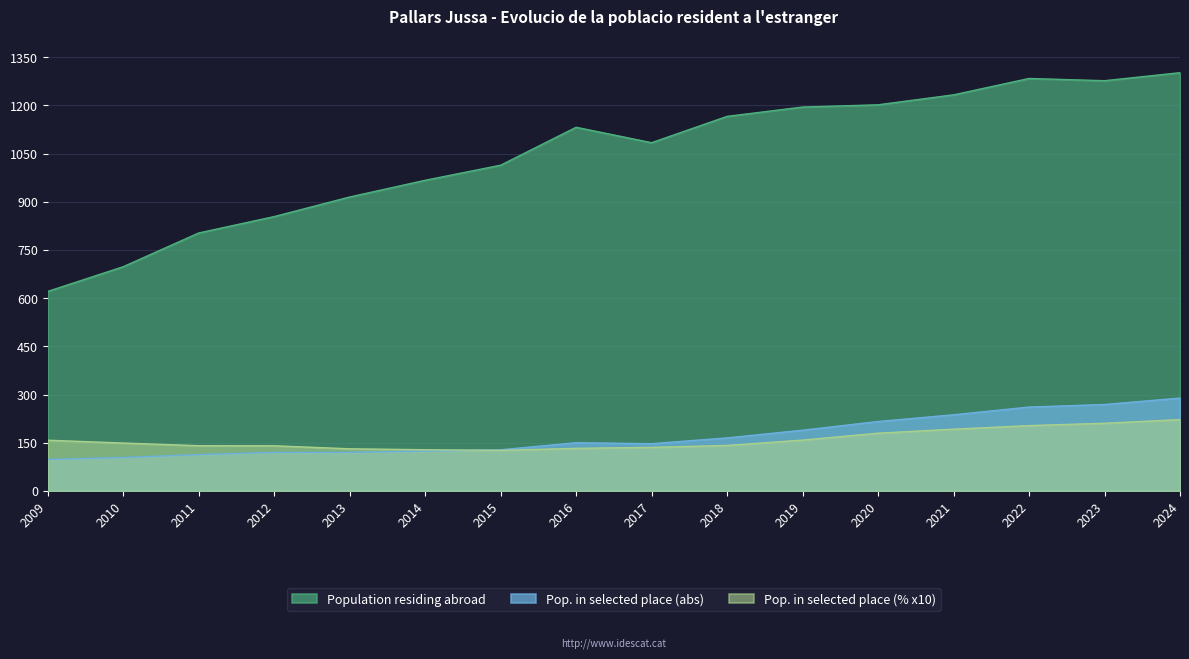

True or false: Pop. in selected place (%) and Population residing abroad cross at least once.

False